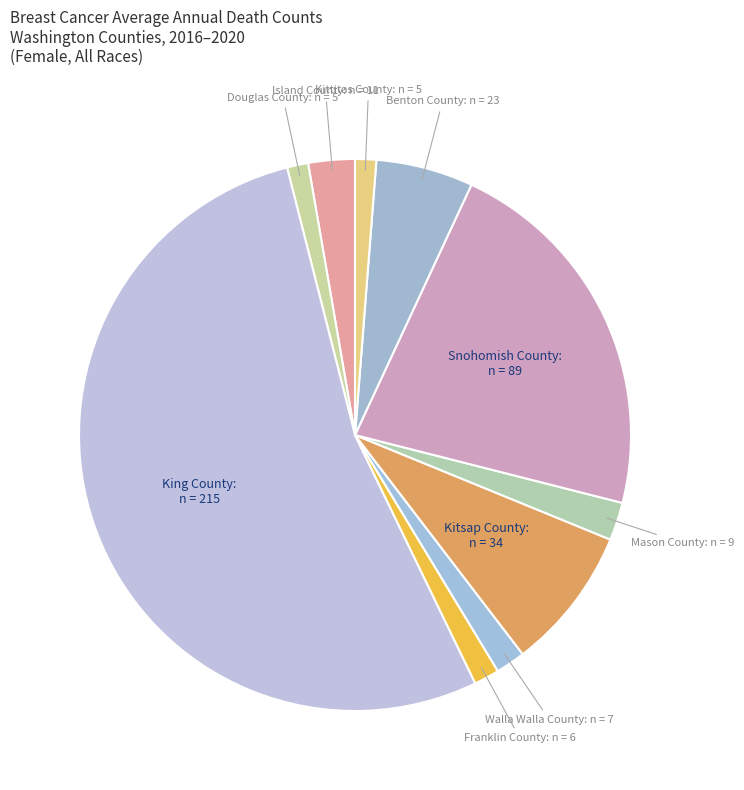

What is the smallest slice in the pie chart?

Douglas County